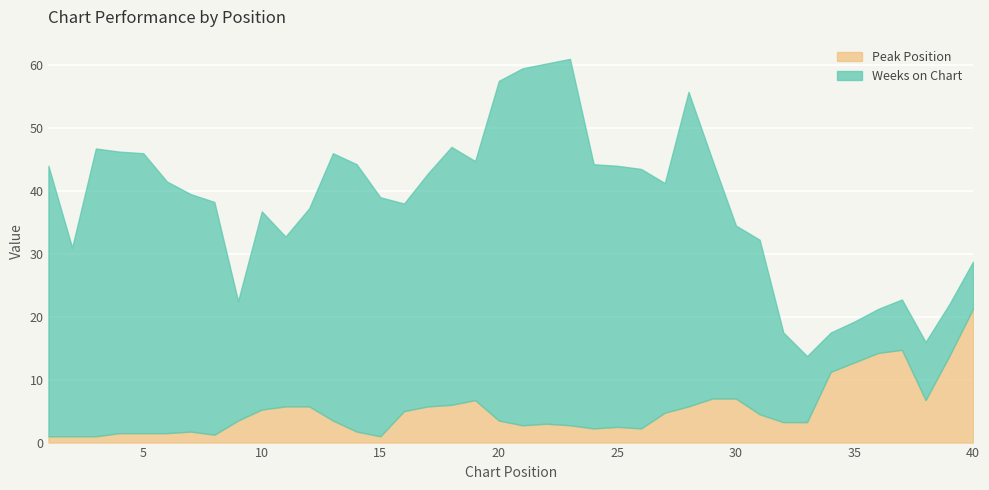

What are all the series names shown in the legend?

Peak Position, Weeks on Chart